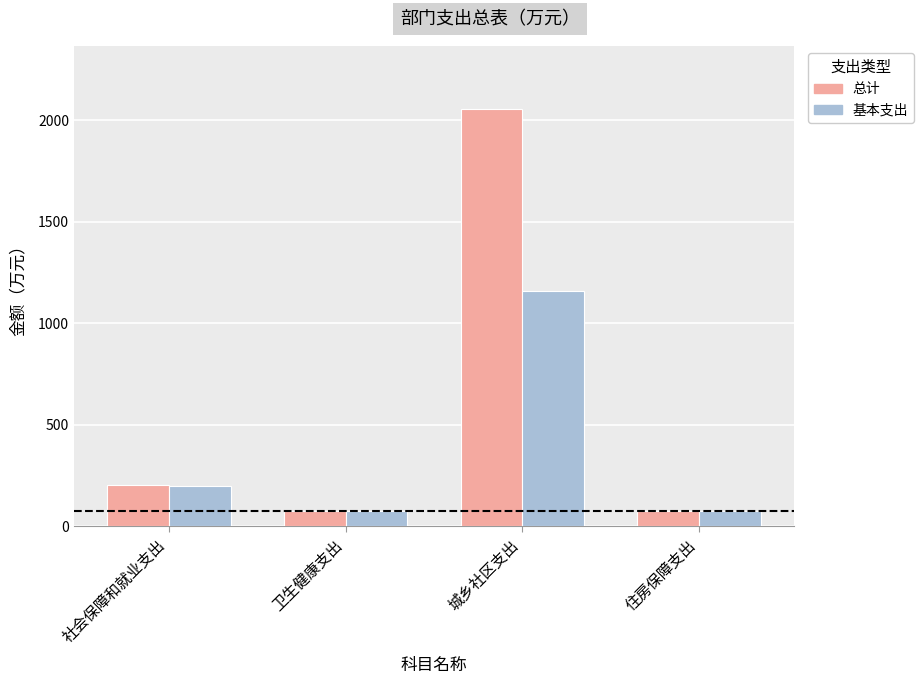

Which series has the largest range (max minus min)?

总计